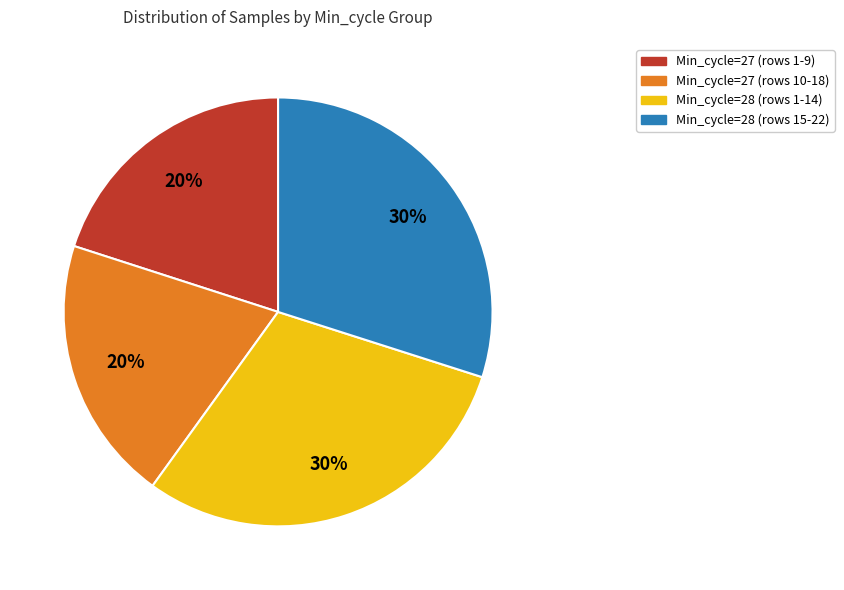

Is there any slice that represents more than half of the pie?

No